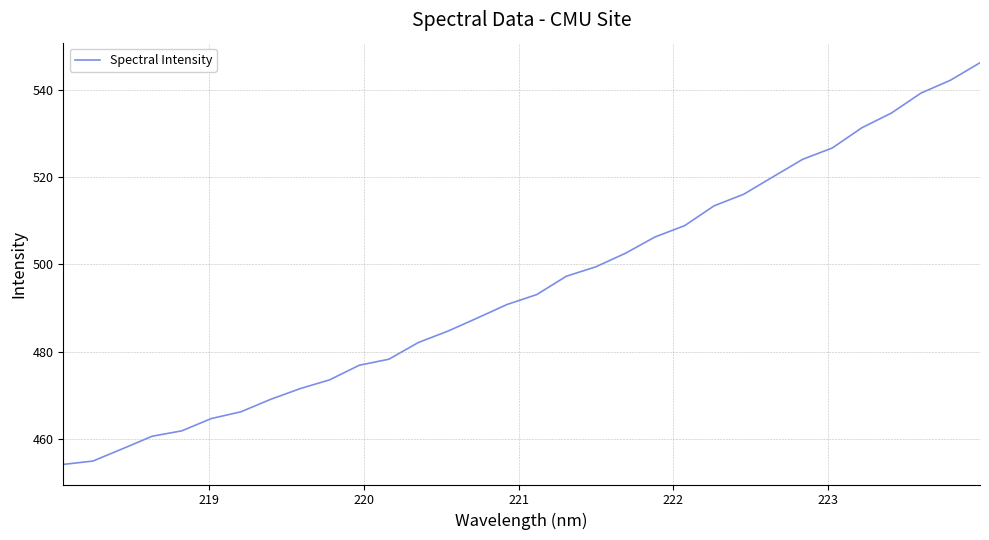

How many lines are shown in the chart?

1